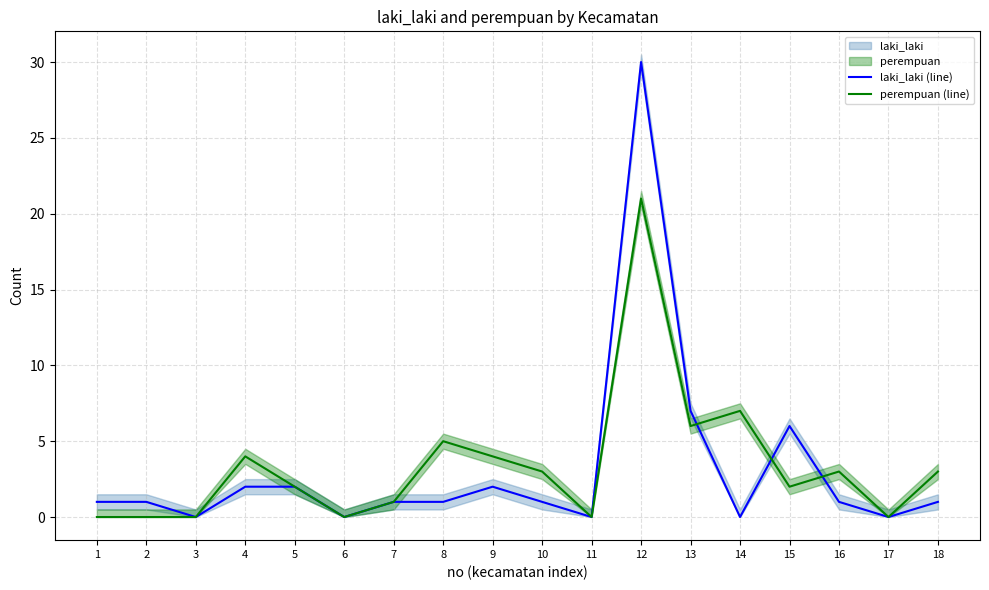

Is it true that perempuan (line) equals 6 at 13?

True